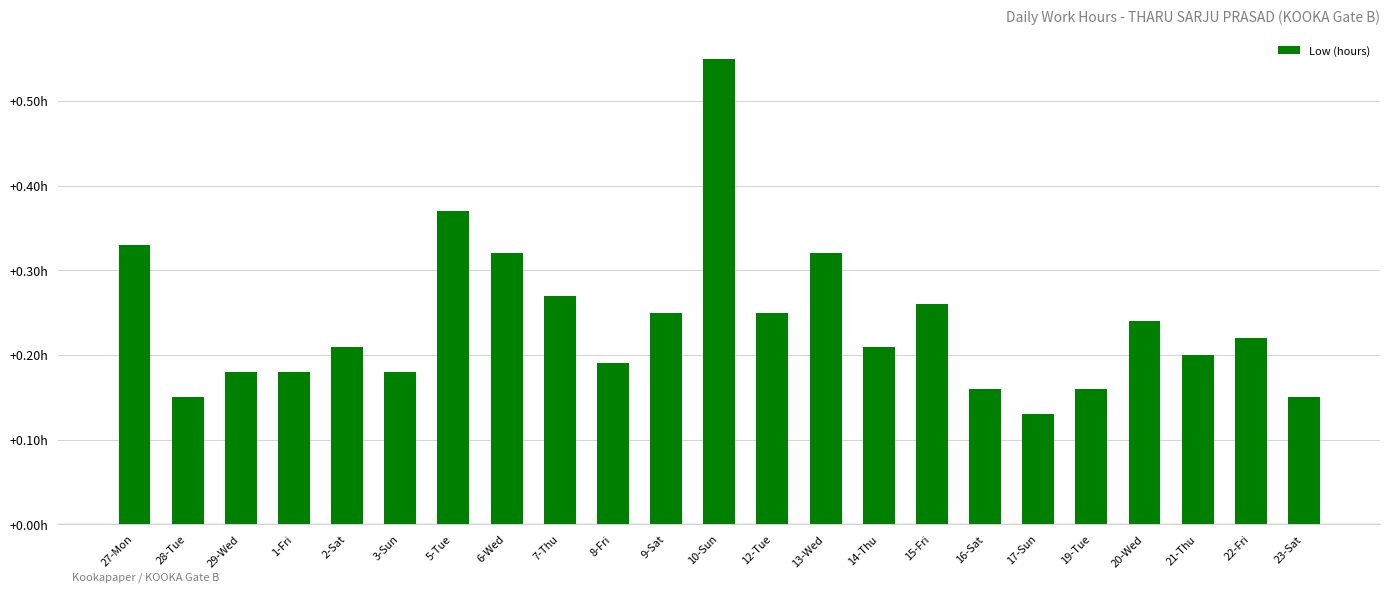

Does the chart contain any negative values?

No